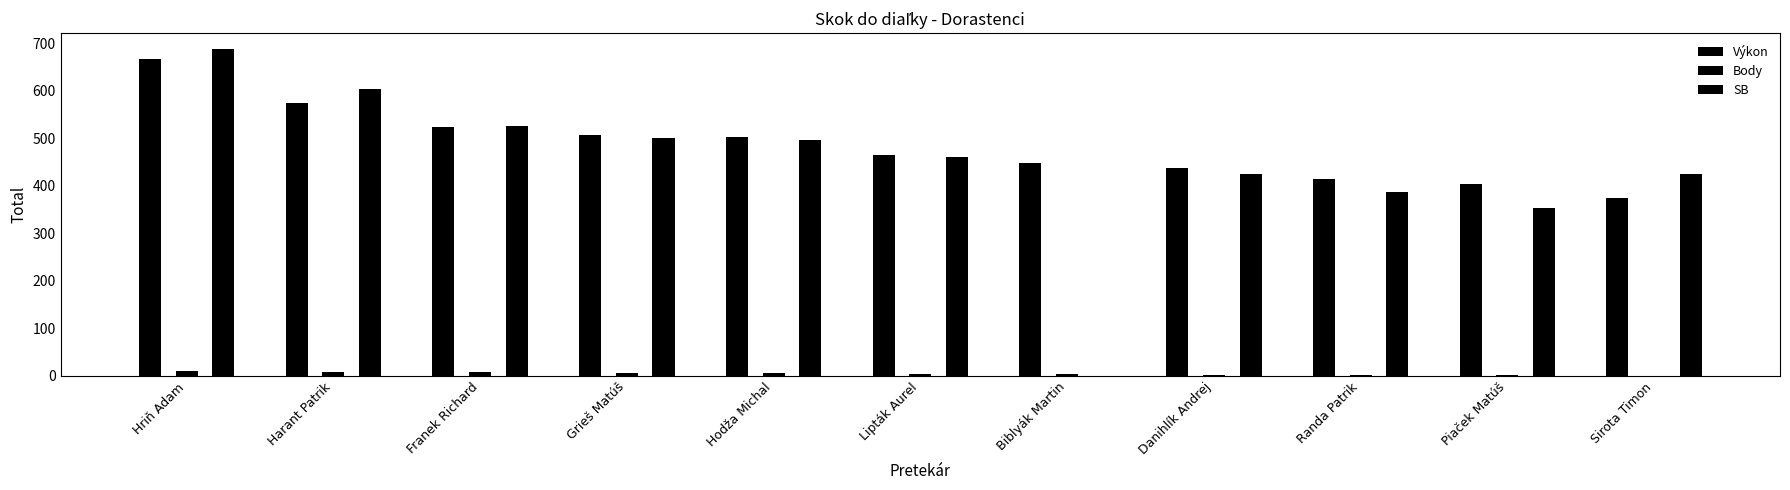

Where does the Body series first go above 5?

Hriň Adam